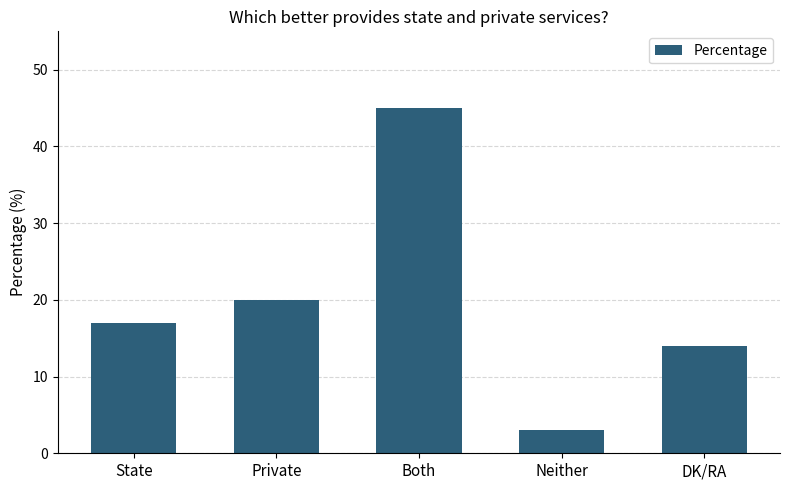

What is the change in value from Both to Neither?

-42